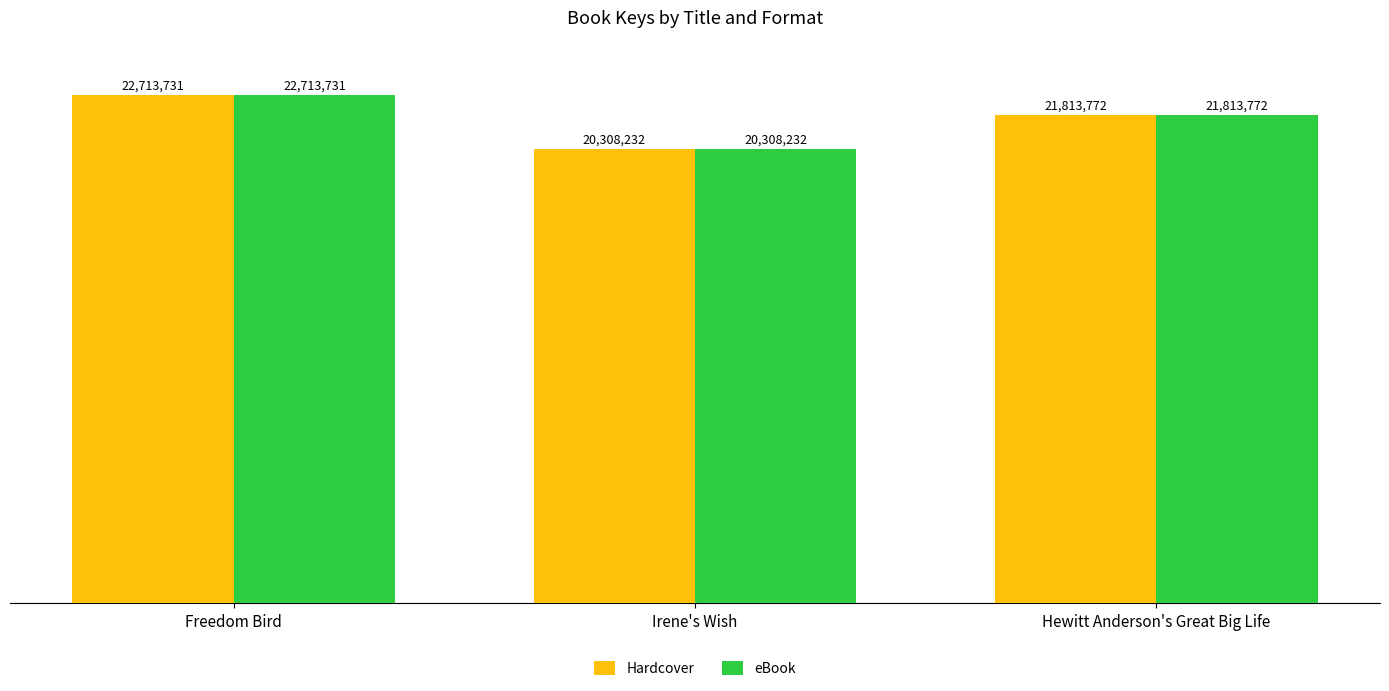

At which label is eBook closest to 21510981?

Hewitt Anderson's Great Big Life